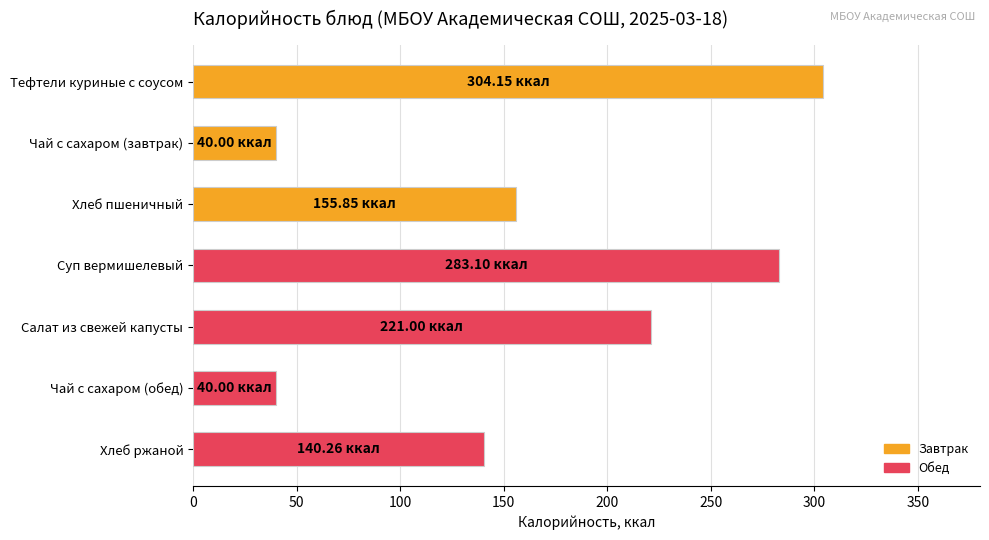

Approximately how many times larger is the value at Чай с сахаром (обед) compared to Хлеб ржаной?

0.3